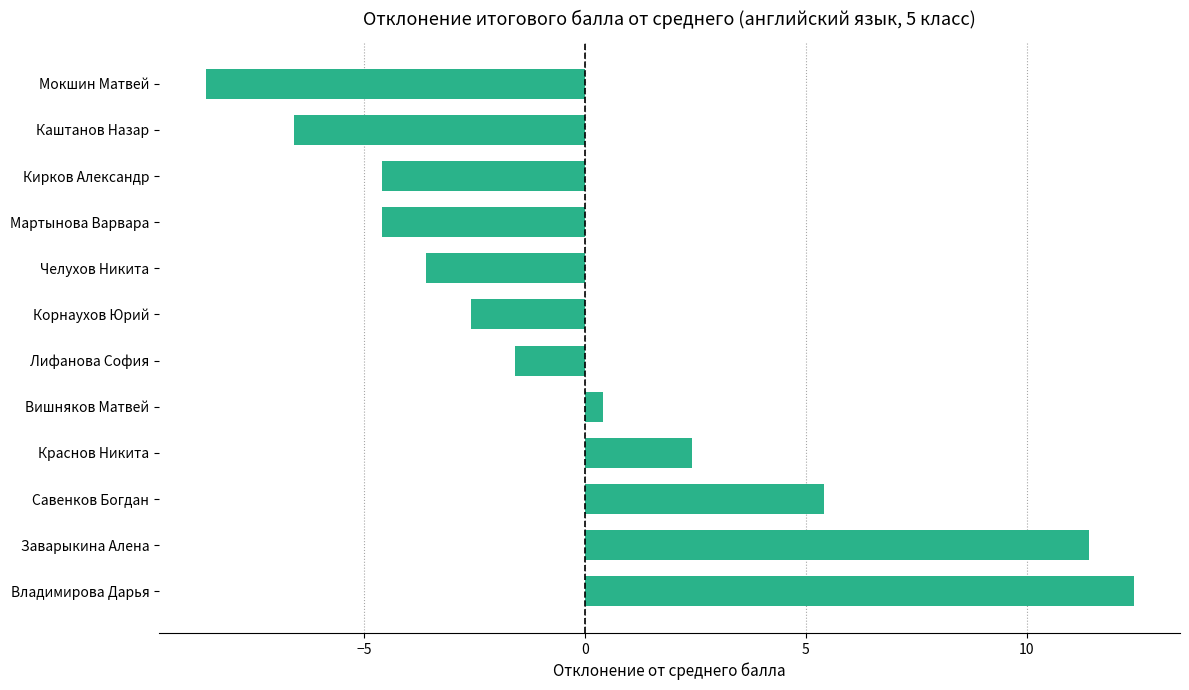

Is it true that the value at Каштанов Назар is -6.6?

True